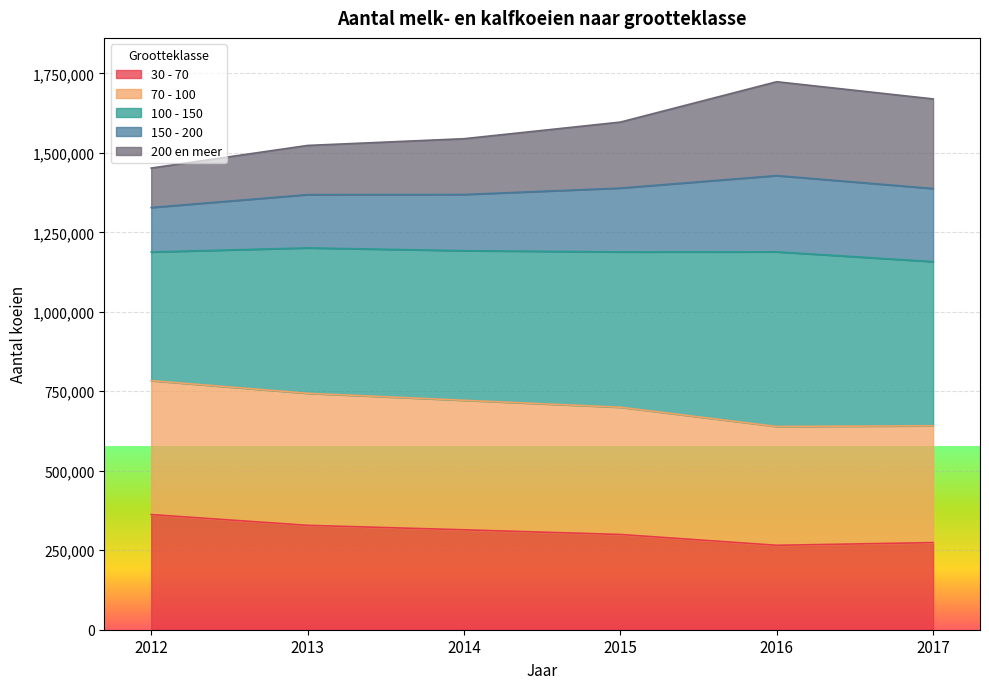

What value does the 30 - 70 series have at 2015, to the nearest 100?

299600